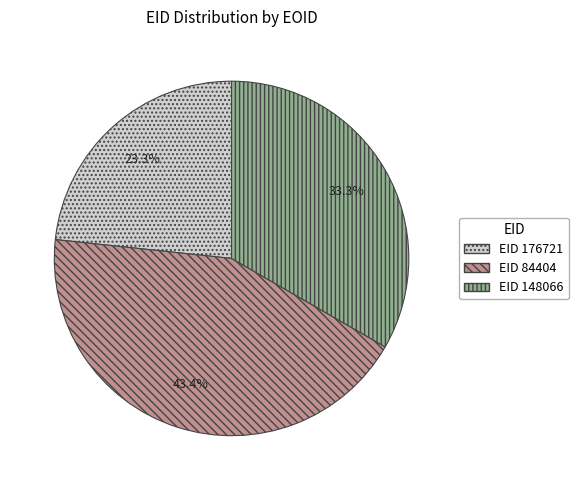

What percentage is NOT represented by EID 148066?

66.7%